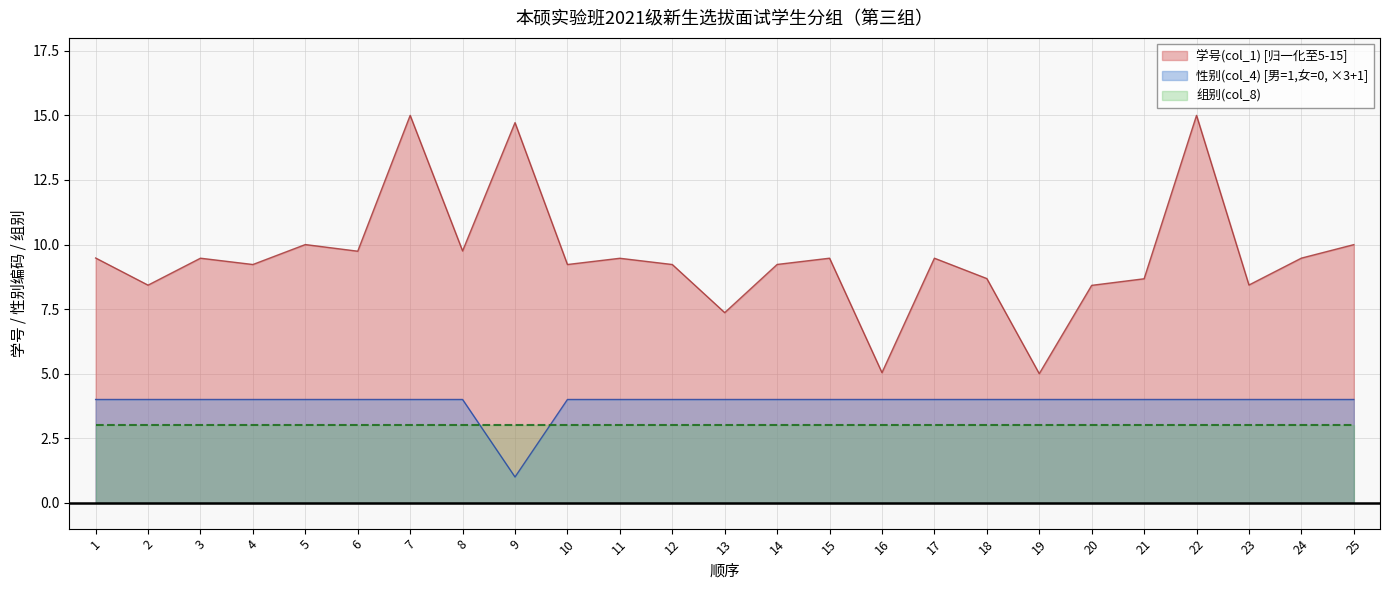

Count the number of data series in this chart.

3